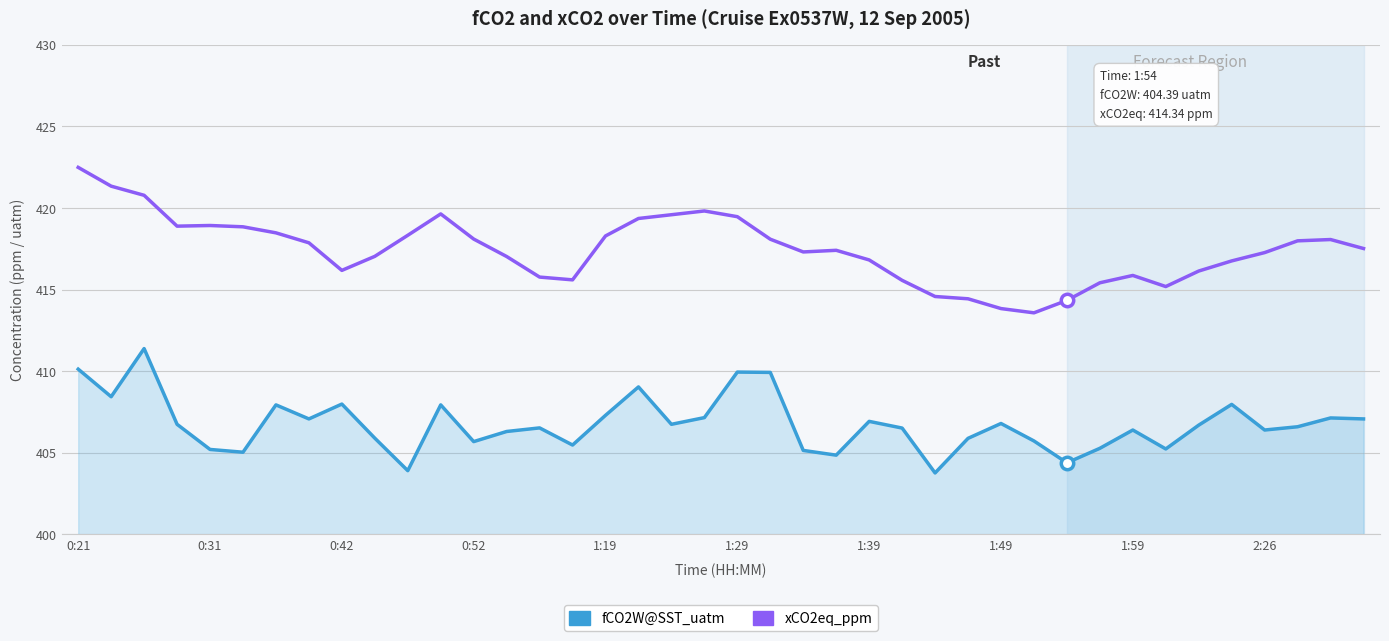

What are all the series names shown in the legend?

fCO2W@SST_uatm, xCO2eq_ppm